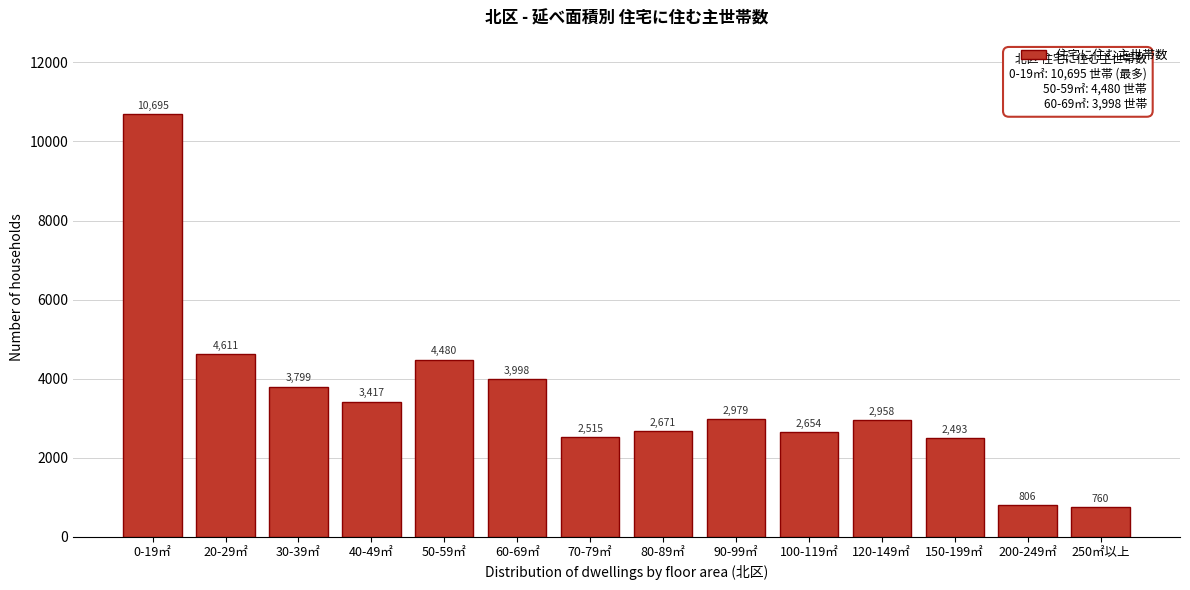

Reading left to right, list all the values displayed in this chart.

10695	4611	3799	3417	4480	3998	2515	2671	2979	2654	2958	2493	806	760